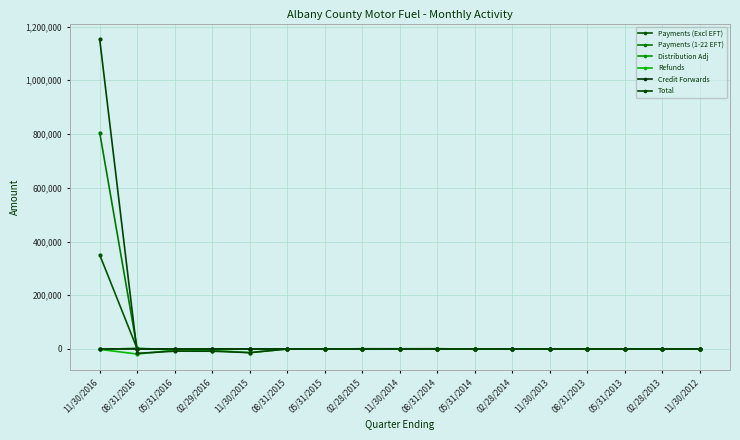

How many data points in Payments (1-22 EFT) are above 0?

1